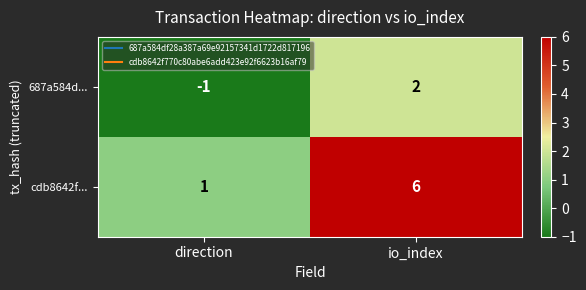

How many categories are shown in the chart?

2